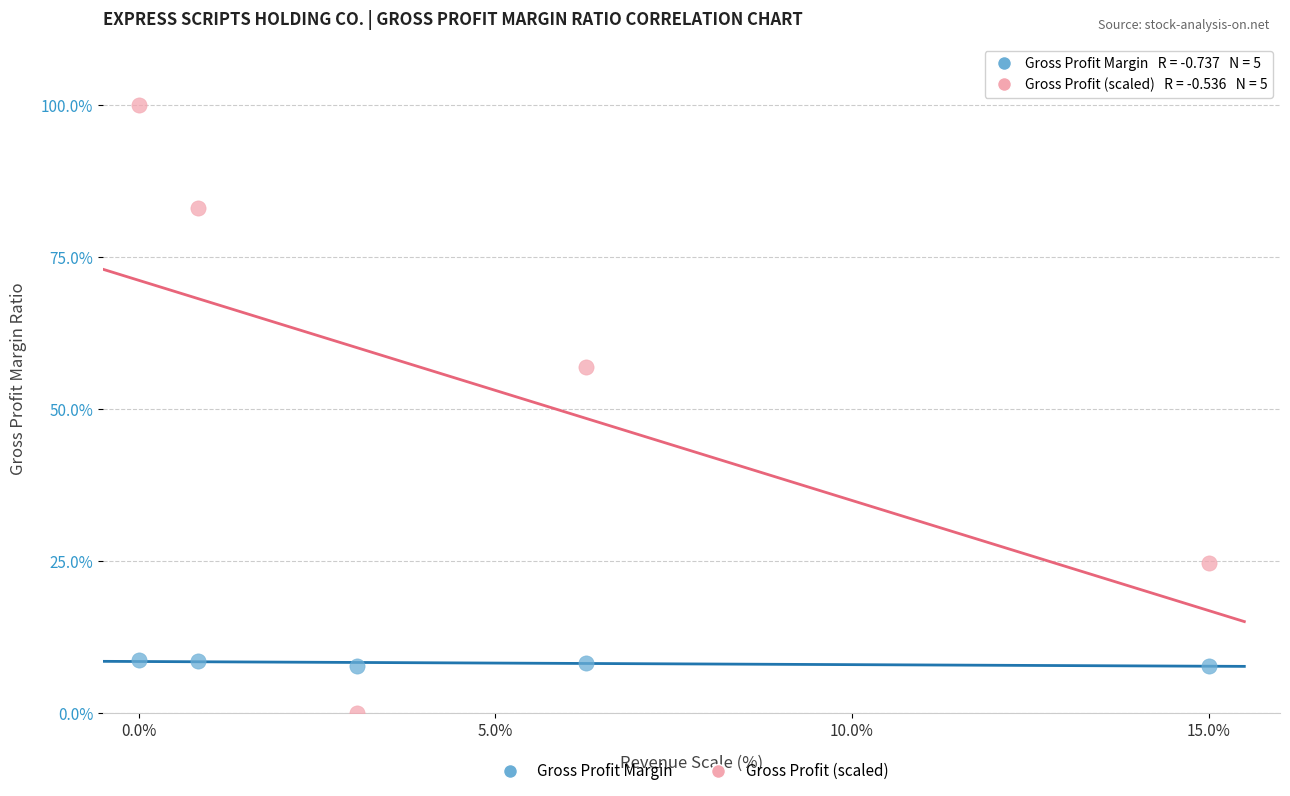

Across all data points, what is the range of X values (max minus min)?

15.0